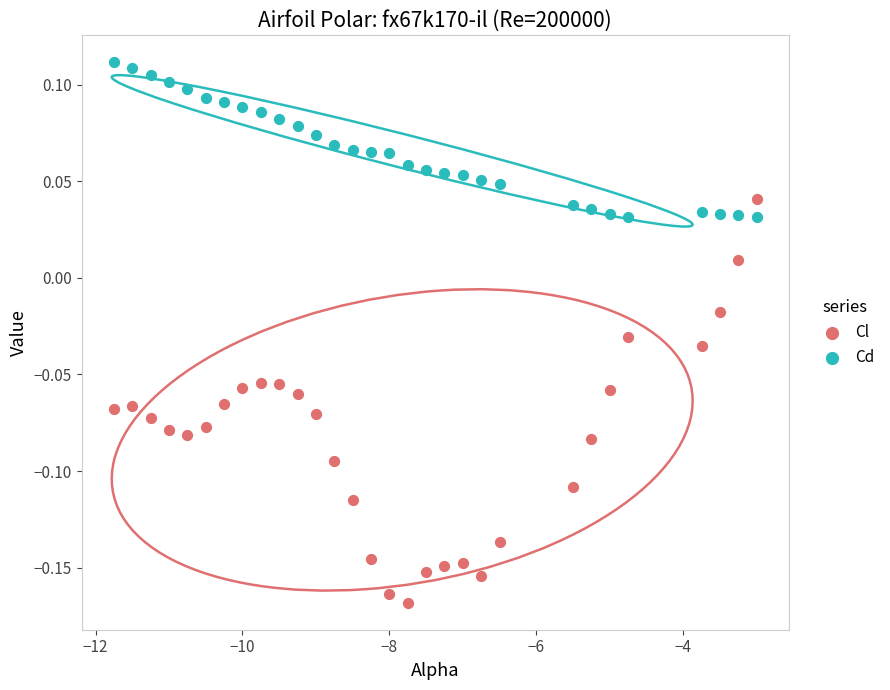

Which series has the largest Y range (max minus min)?

Cl